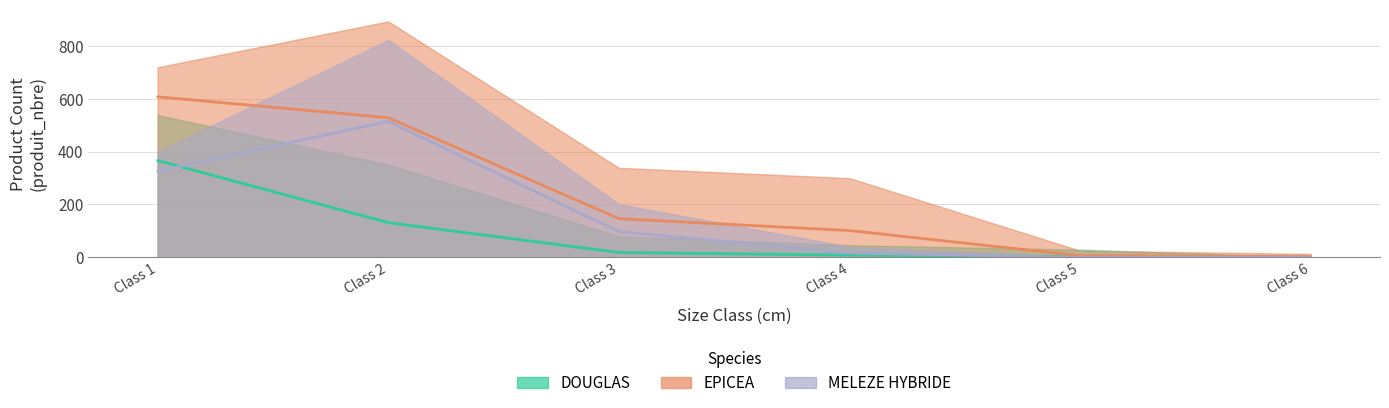

What are all the series names shown in the legend?

DOUGLAS, EPICEA, MELEZE HYBRIDE